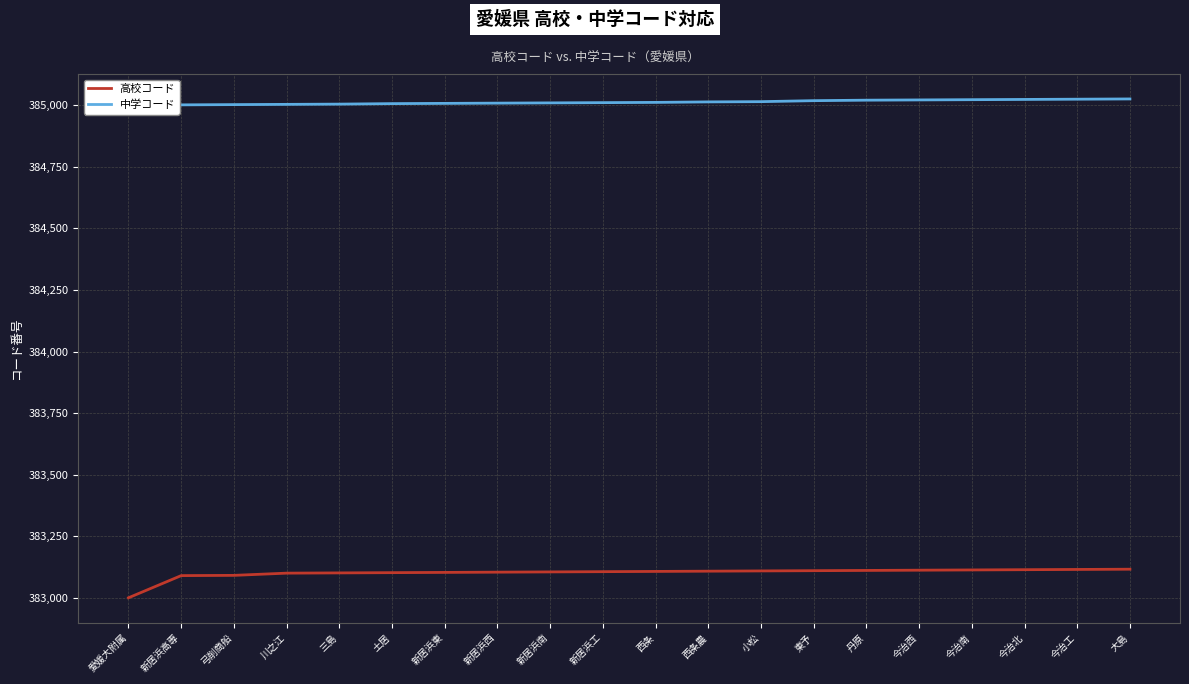

What is the highest value of the 高校コード series?

383117